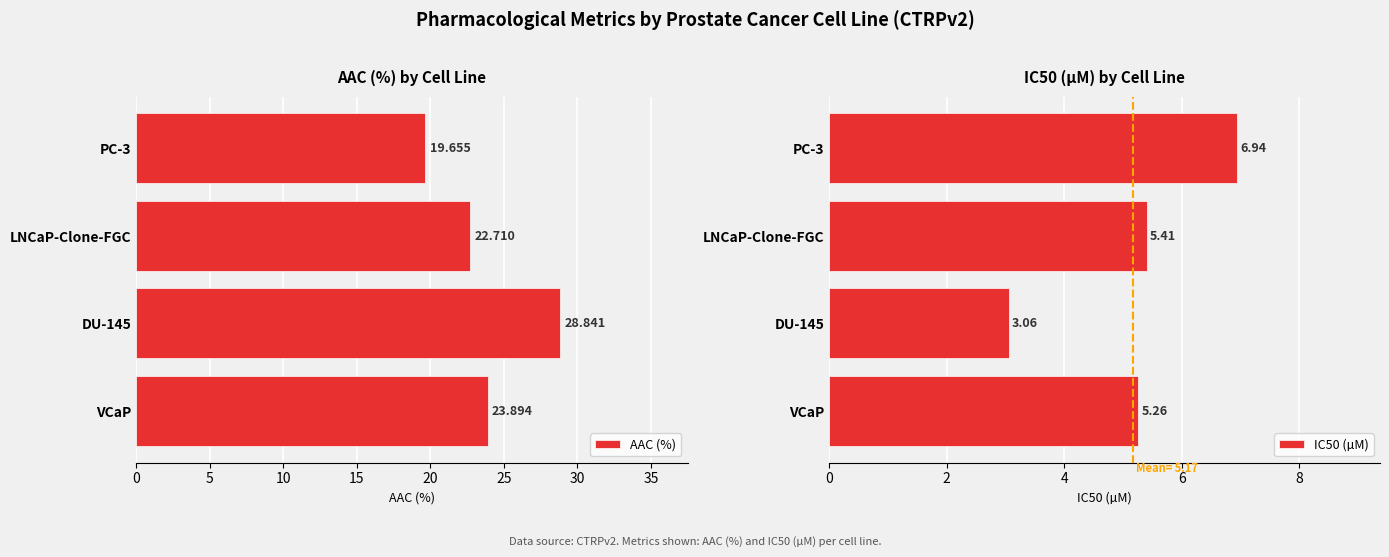

What is the sum of the IC50 (µM) values at VCaP and DU-145?

8.3